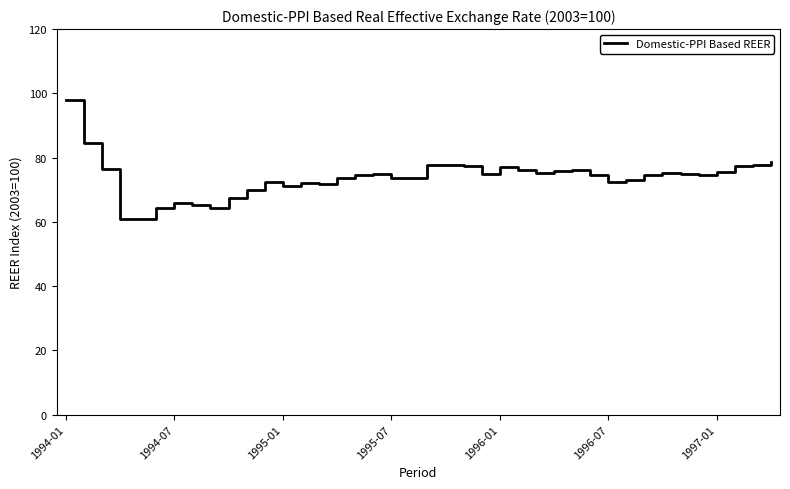

What is the minimum value shown in the chart?

60.8